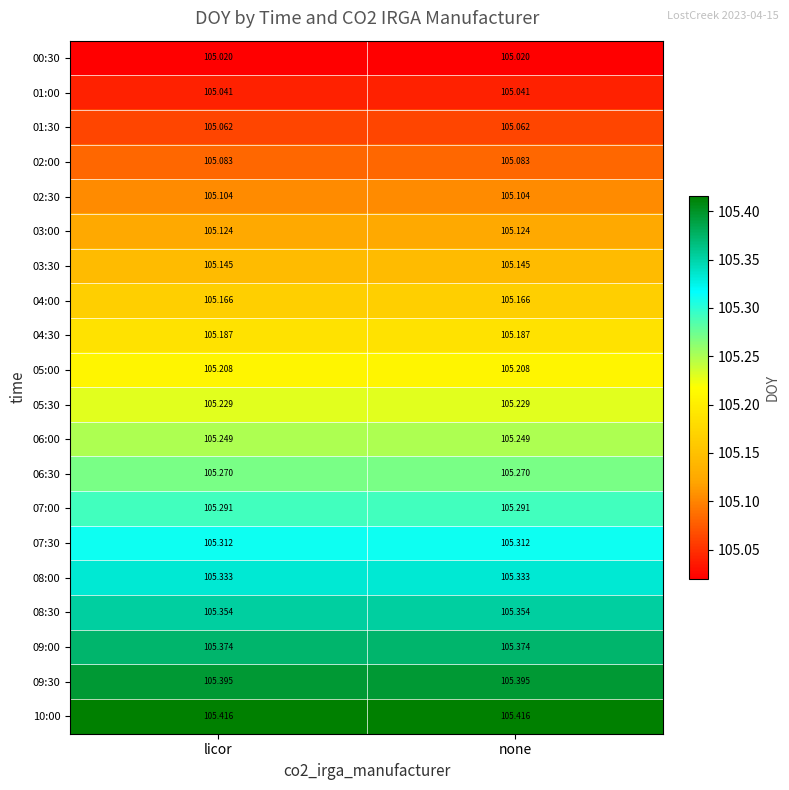

Reading right to left, what are all the values shown in this chart?

00:30: none=105.0	licor=105.0
01:00: none=105.0	licor=105.0
01:30: none=105.1	licor=105.1
02:00: none=105.1	licor=105.1
02:30: none=105.1	licor=105.1
03:00: none=105.1	licor=105.1
03:30: none=105.1	licor=105.1
04:00: none=105.2	licor=105.2
04:30: none=105.2	licor=105.2
05:00: none=105.2	licor=105.2
05:30: none=105.2	licor=105.2
06:00: none=105.2	licor=105.2
06:30: none=105.3	licor=105.3
07:00: none=105.3	licor=105.3
07:30: none=105.3	licor=105.3
08:00: none=105.3	licor=105.3
08:30: none=105.4	licor=105.4
09:00: none=105.4	licor=105.4
09:30: none=105.4	licor=105.4
10:00: none=105.4	licor=105.4